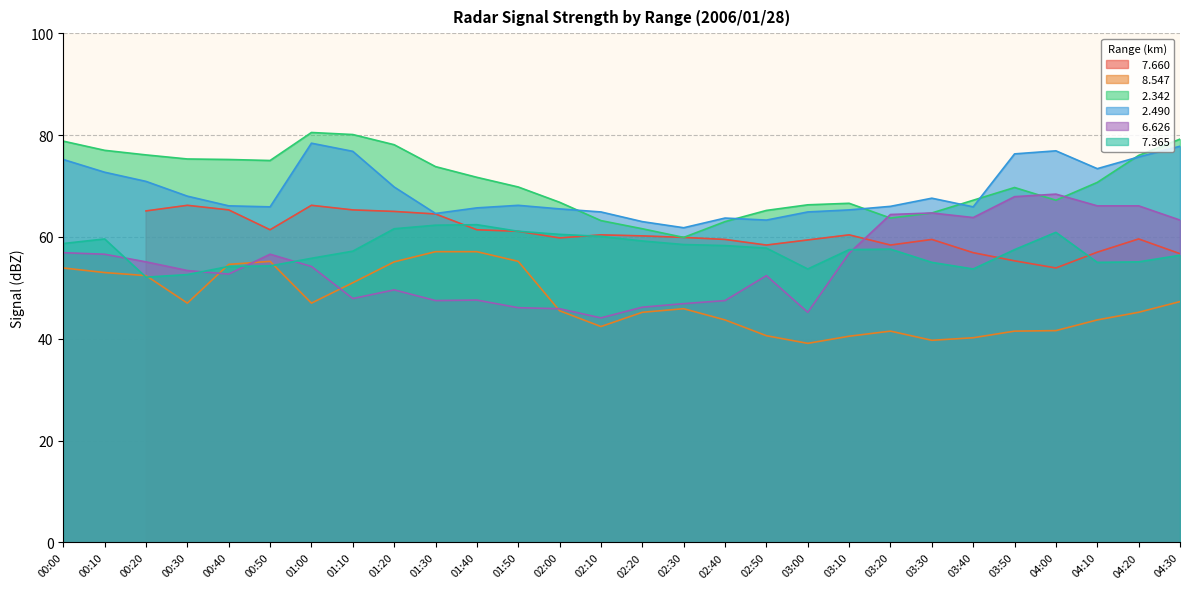

List the labels in order of   2.342 value, smallest first.

02:30, 02:20, 02:40, 02:10, 03:20, 03:30, 02:50, 03:00, 03:10, 02:00, 03:40, 04:00, 03:50, 01:50, 04:10, 01:40, 01:30, 00:50, 00:40, 00:30, 04:20, 00:20, 00:10, 01:20, 00:00, 04:30, 01:10, 01:00